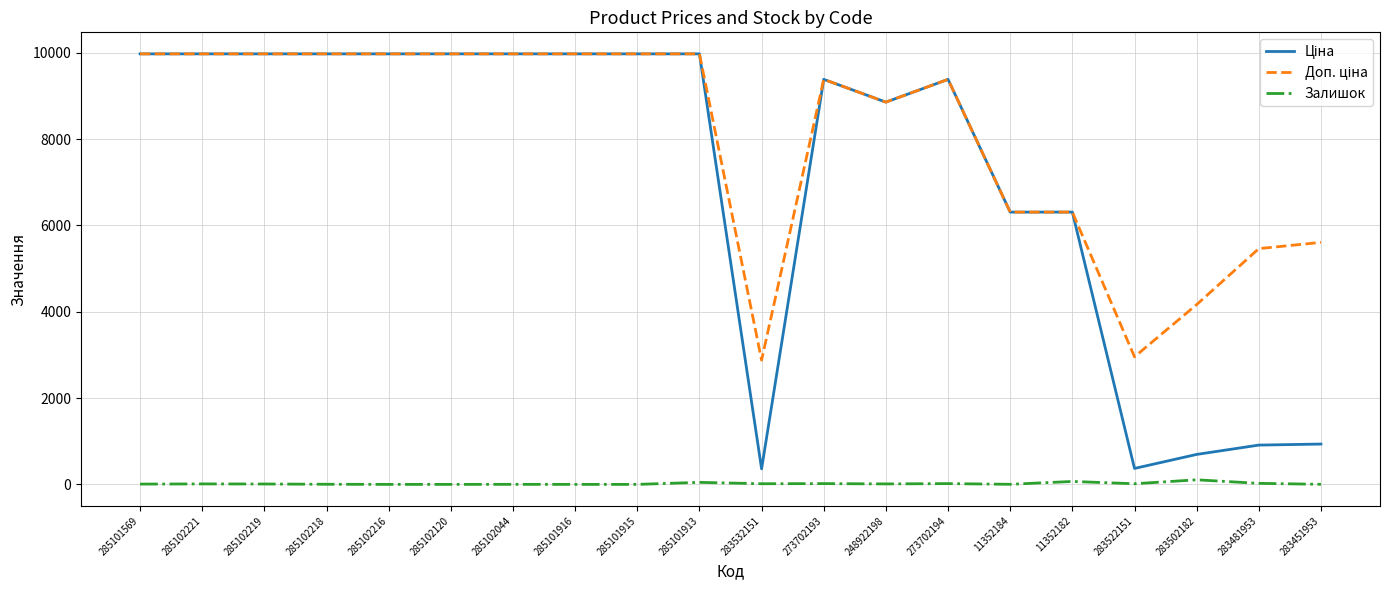

Is it true that Залишок equals 2.0 at 11352184?

True